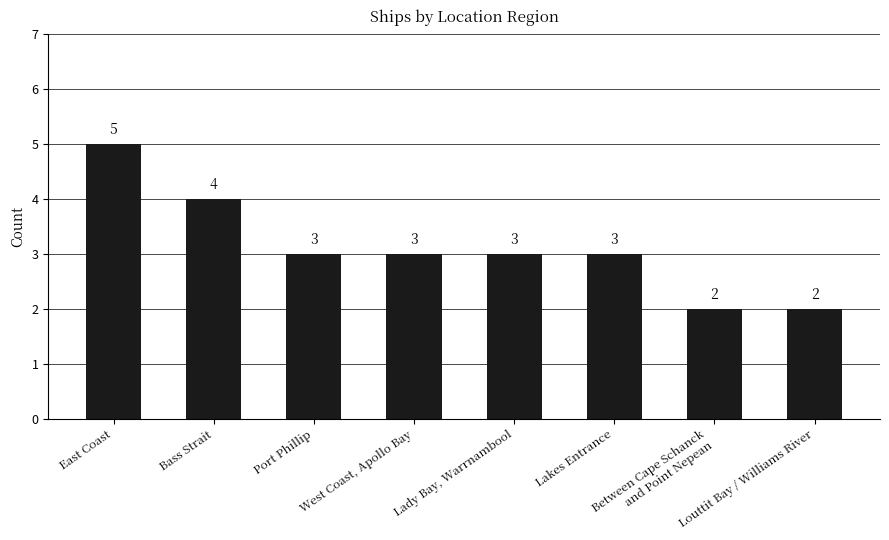

What is the maximum value shown in the chart?

5